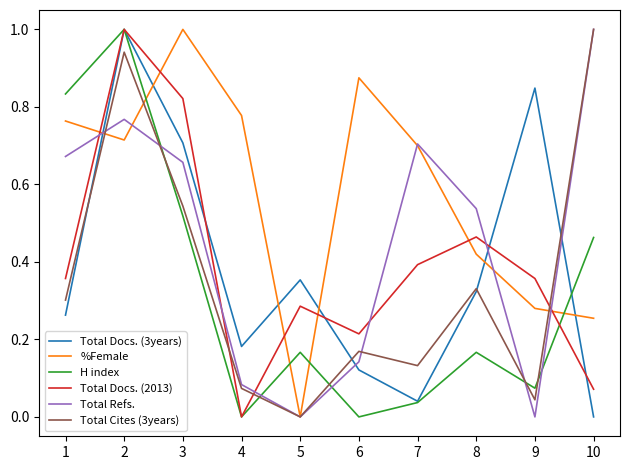

What are all the series names shown in the legend?

Total Docs. (3years), %Female, H index, Total Docs. (2013), Total Refs., Total Cites (3years)